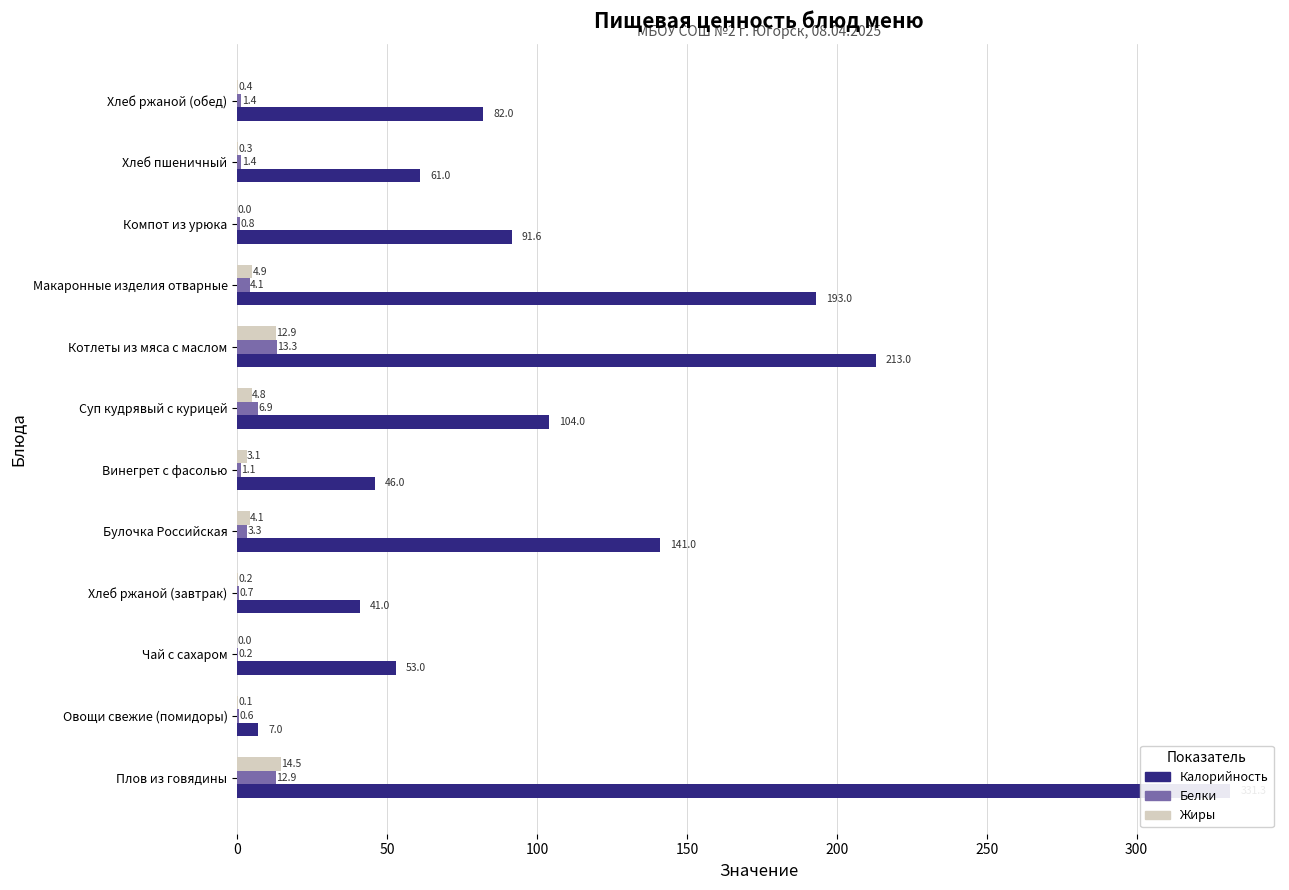

Which series has the largest range (max minus min)?

Калорийность